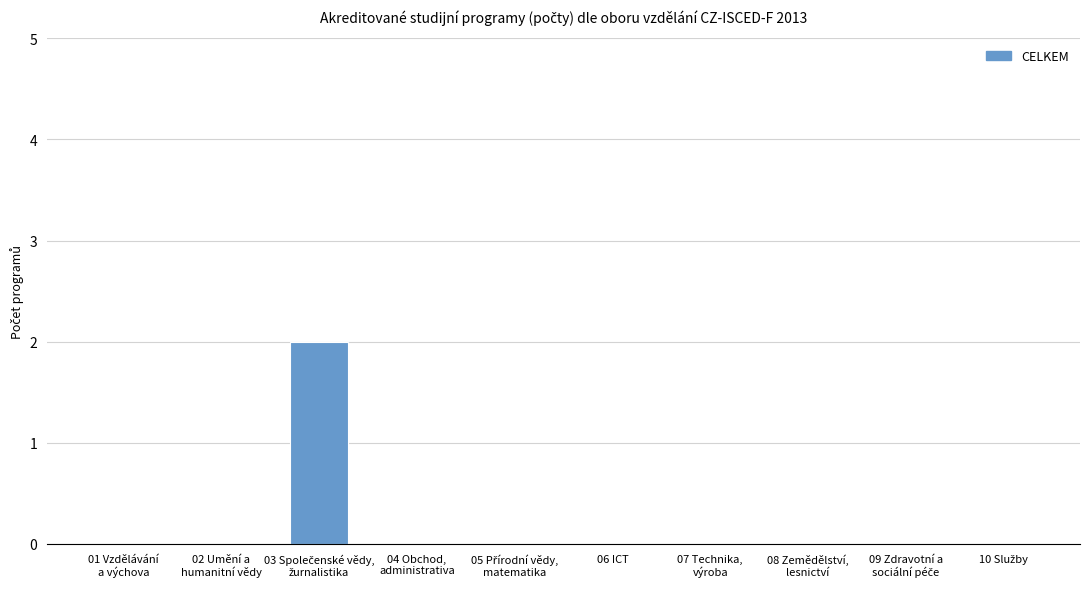

The value at 06 ICT is -1. True or false?

False